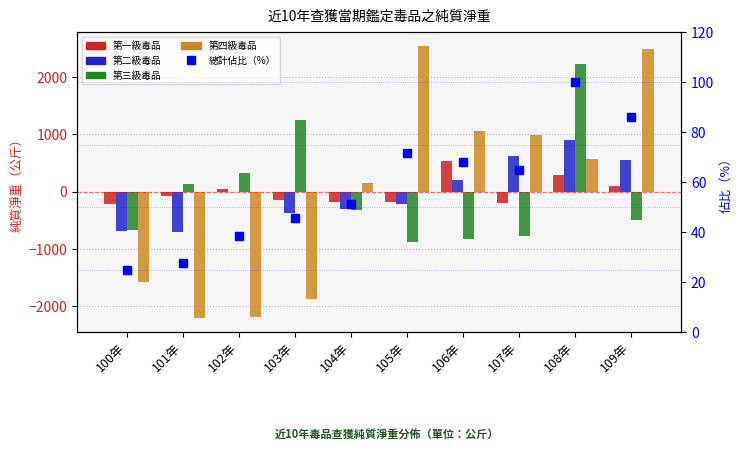

How many values in the 第一級毒品 series are below -76?

6